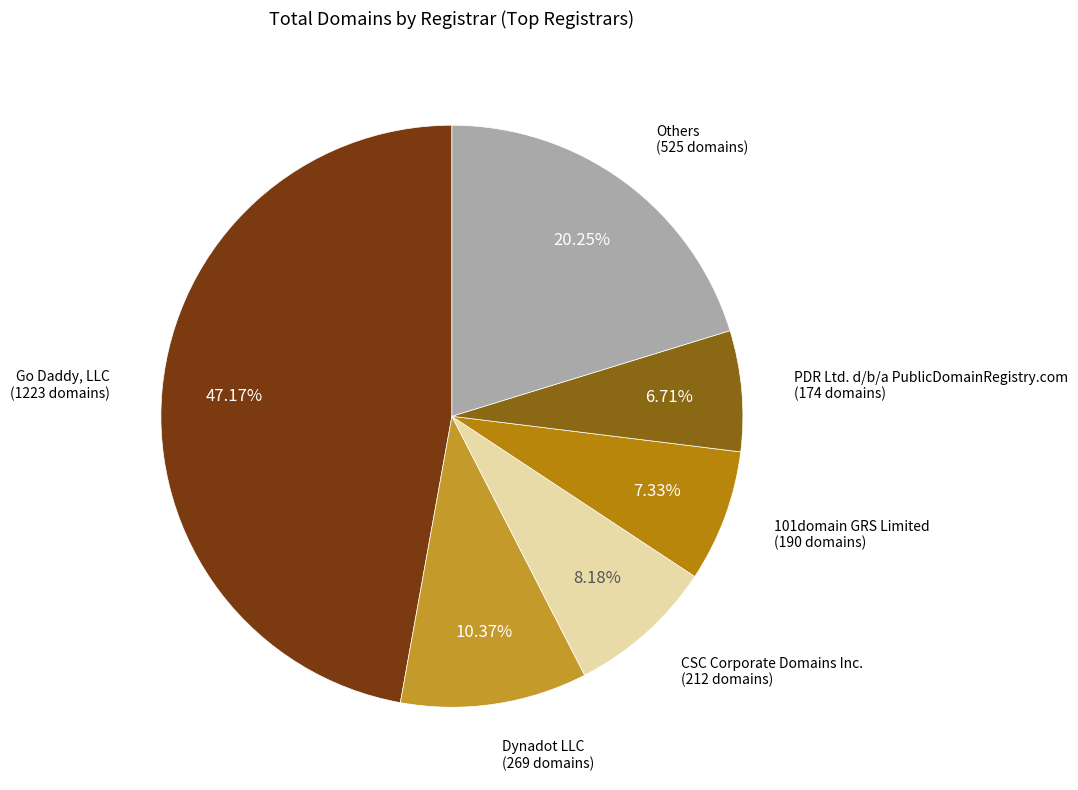

Which slice is the largest?

Go Daddy, LLC